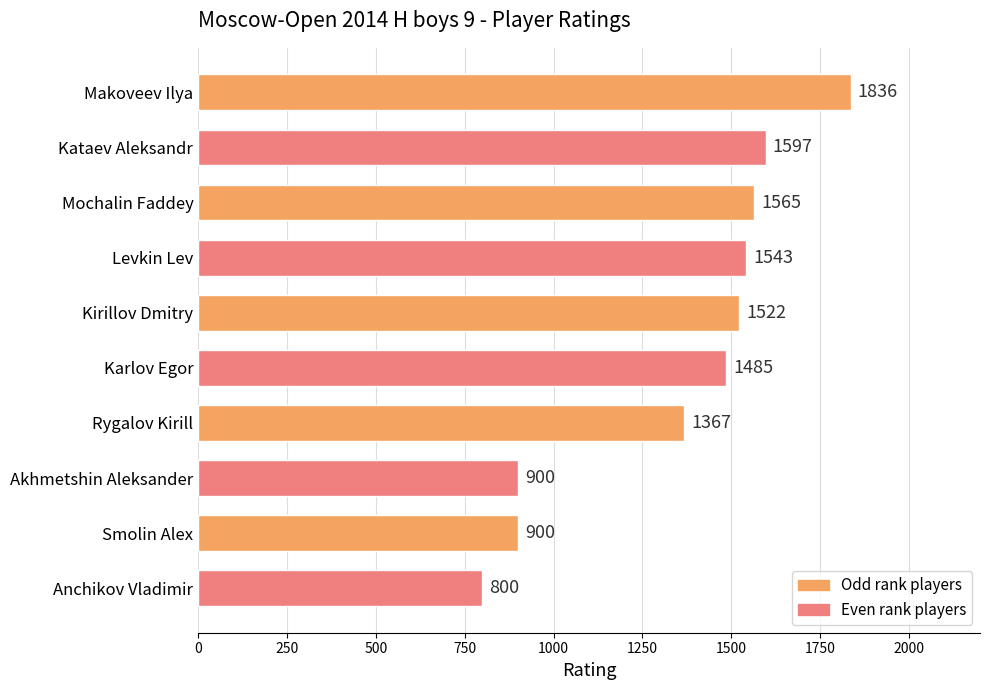

Count the number of categories in the chart.

10